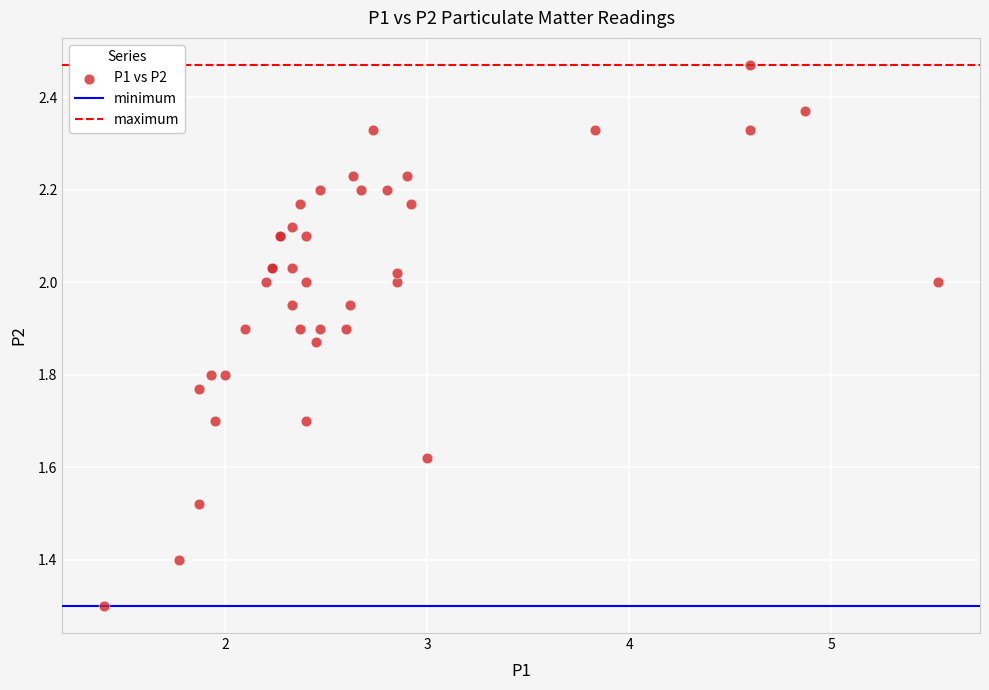

What Y value in the scatter plot is closest to 1?

1.3